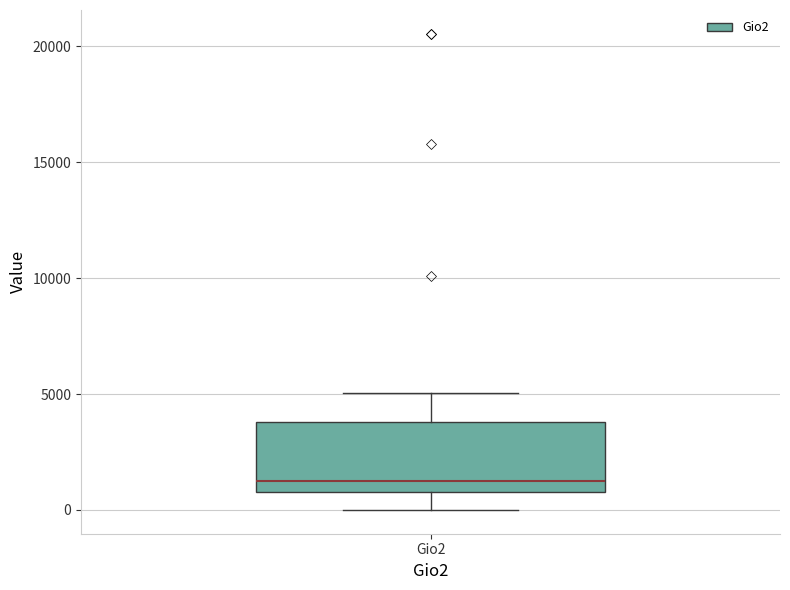

Where is the upper edge of the box for Gio2 on the y-axis? The values are not printed on the chart, so give them approximately, as read against the axis.

4000